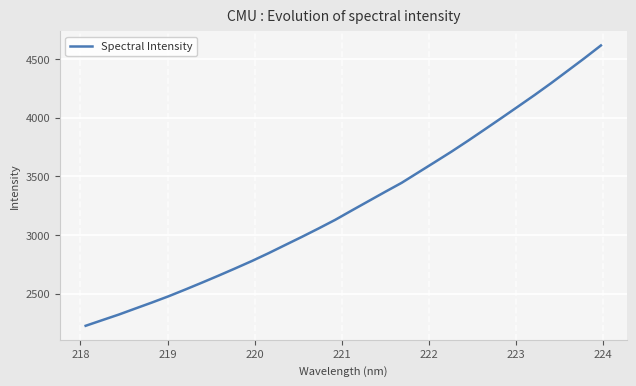

What is the smallest value displayed?

2225.9